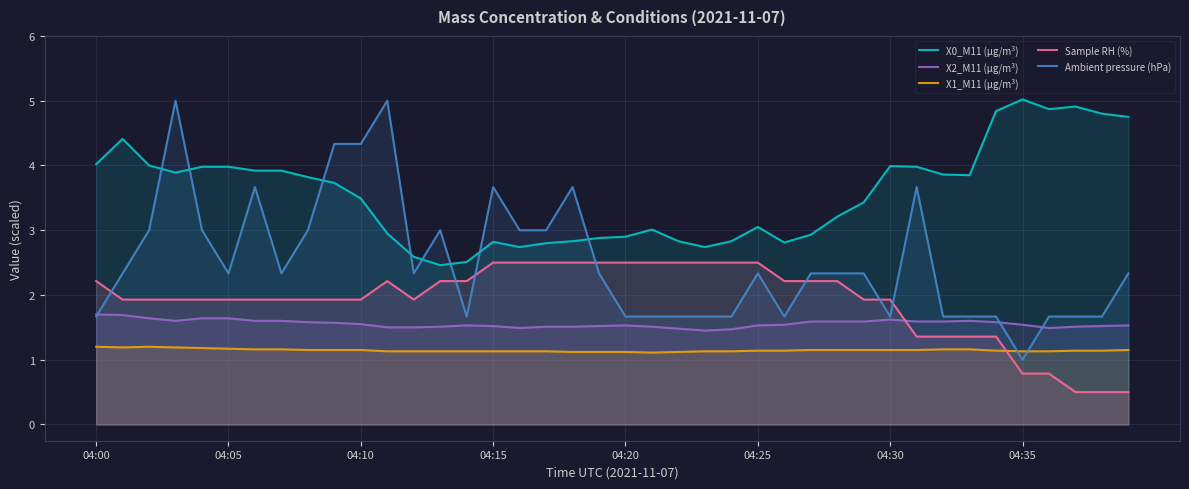

What is the spread (max minus min) of values at 22?

1.7